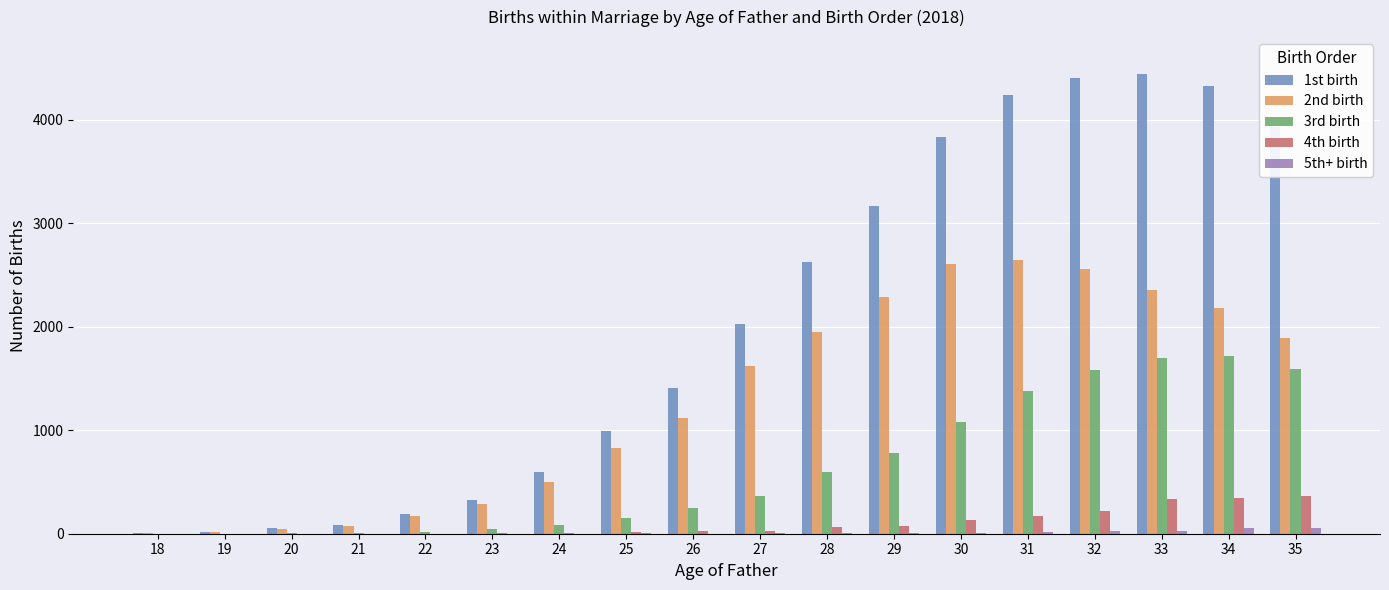

How many distinct data groups are displayed?

5